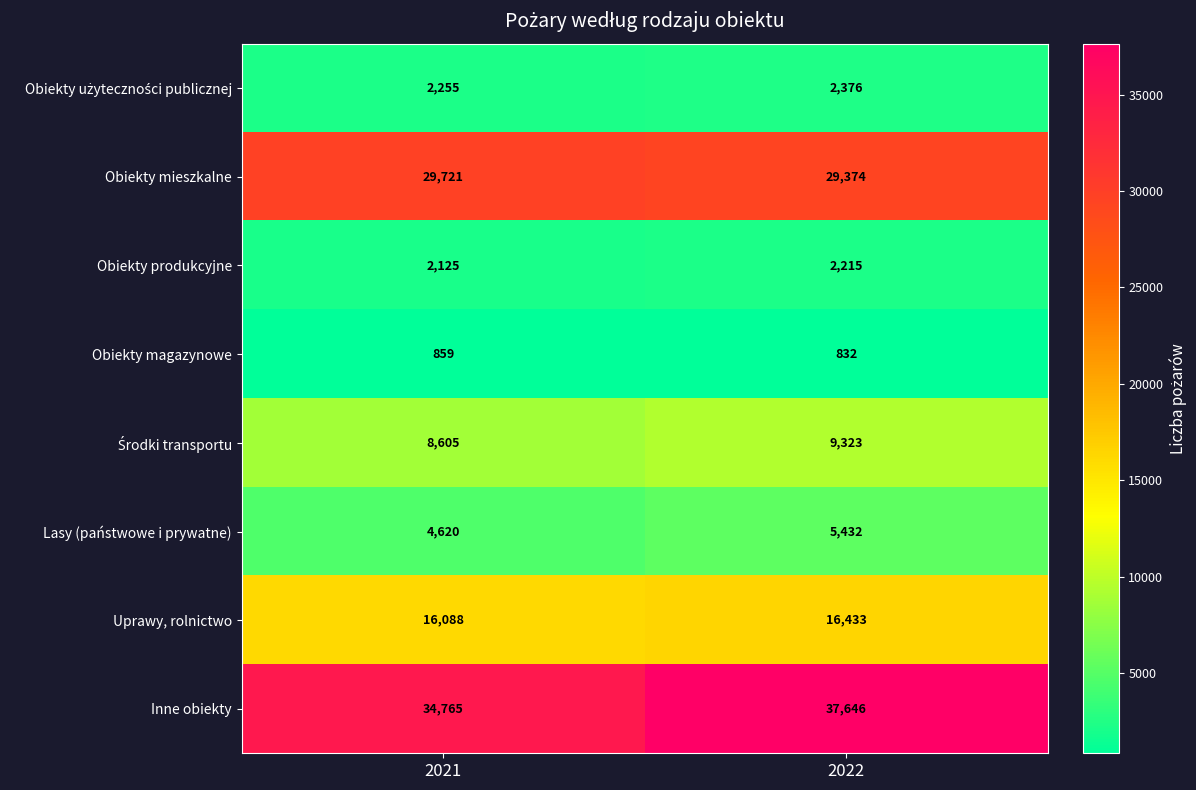

Rank the categories by Obiekty mieszkalne value from lowest to highest.

2022, 2021